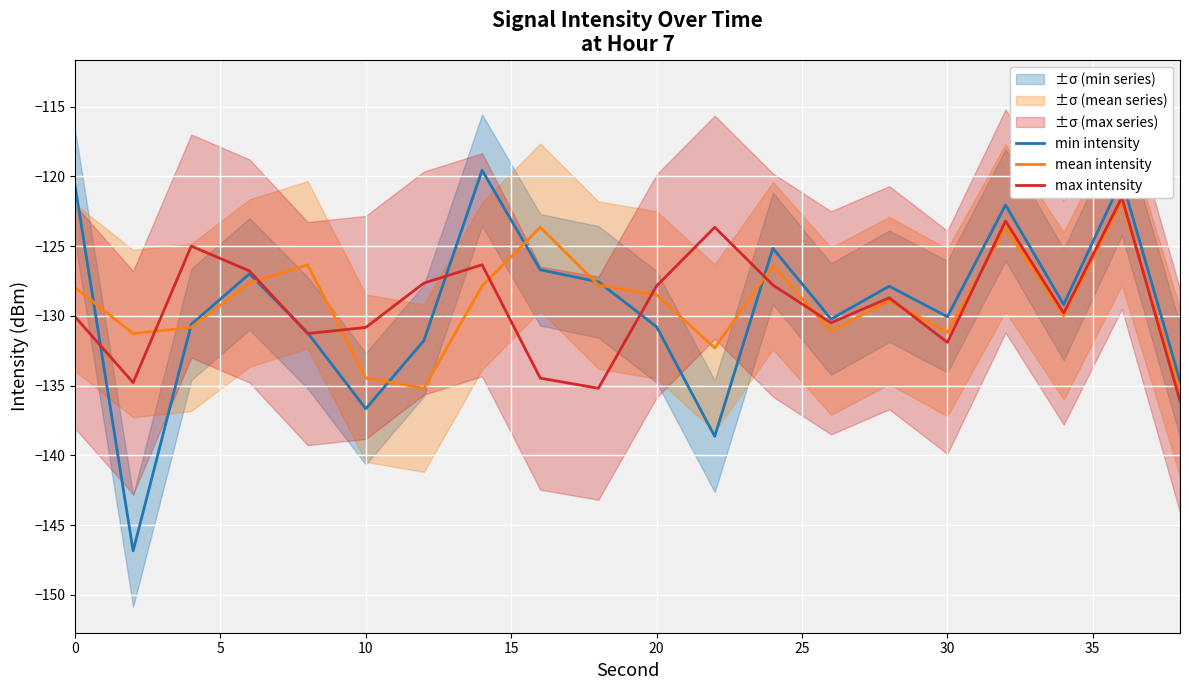

The min intensity series shows -120.6 at 0. True or false?

True